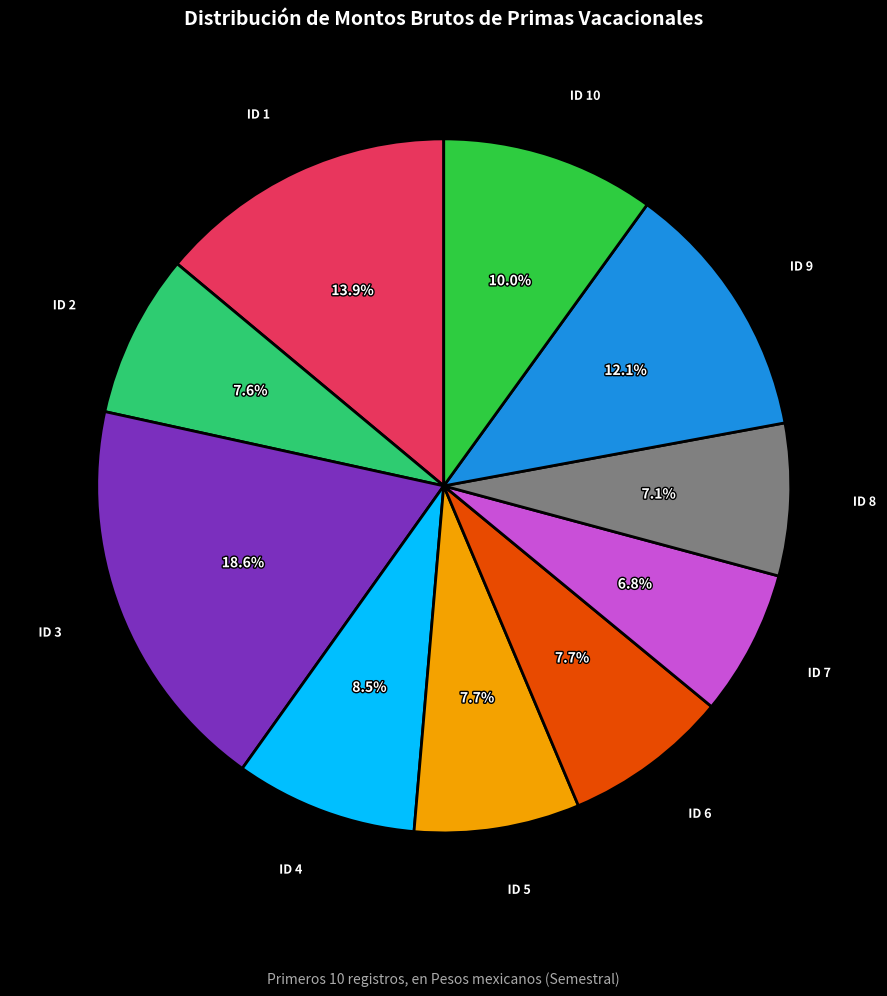

Is there any slice that represents more than half of the pie?

No